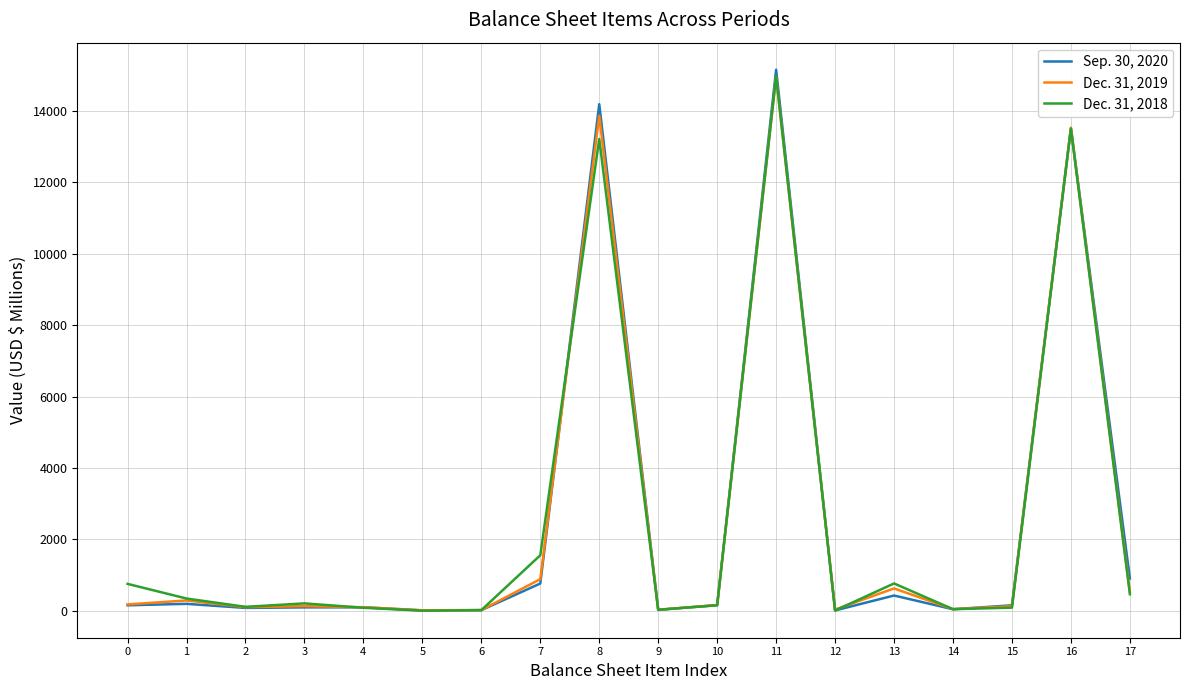

List the series in order of their peak value, highest first.

Sep. 30, 2020, Dec. 31, 2018, Dec. 31, 2019